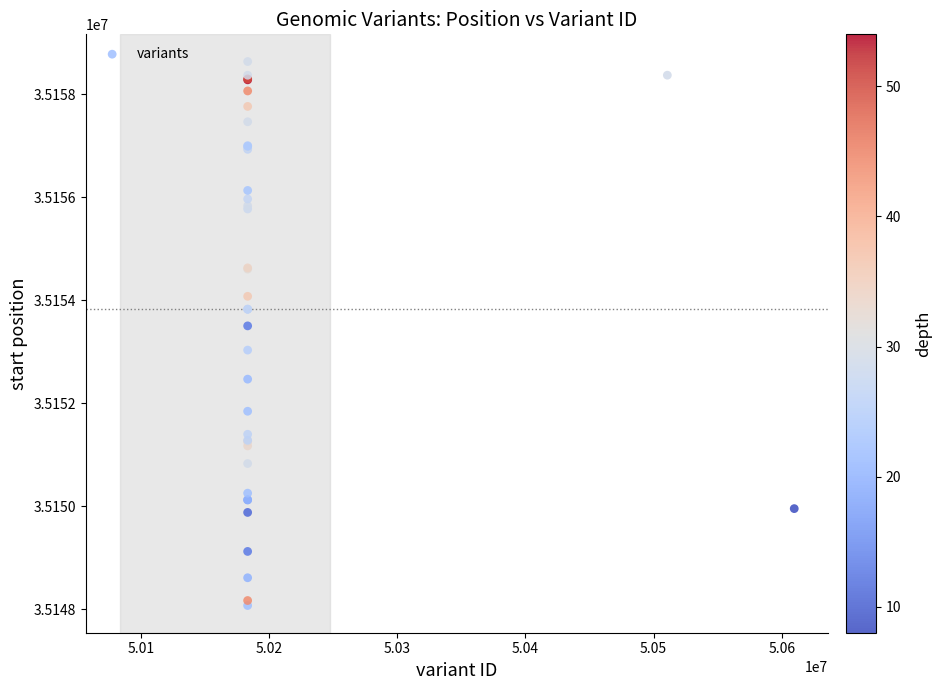

What Y value in the scatter plot is closest to 35153353?

35153502